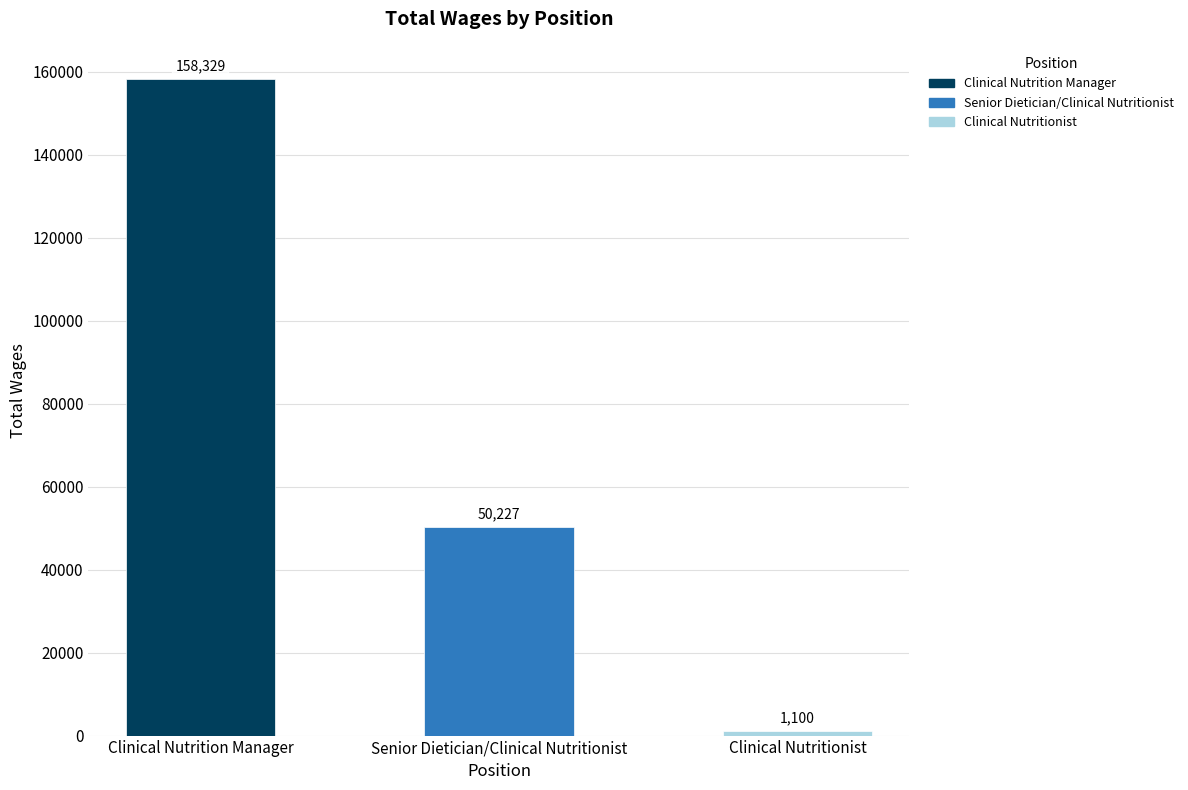

At which category does the chart reach its minimum across all series?

Clinical Nutritionist